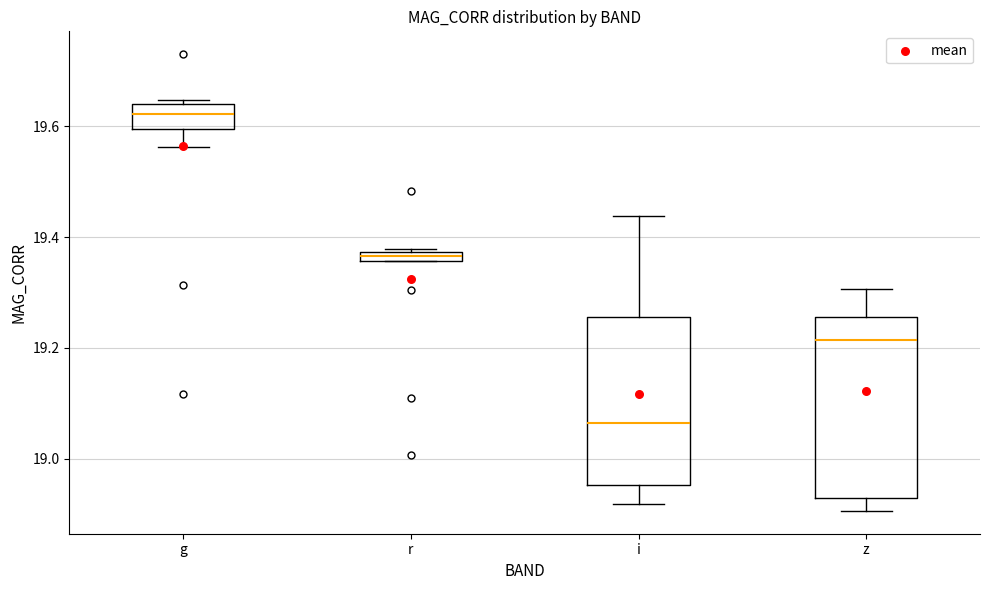

Comparing the boxes themselves (not the whiskers), which one is the tallest?

z